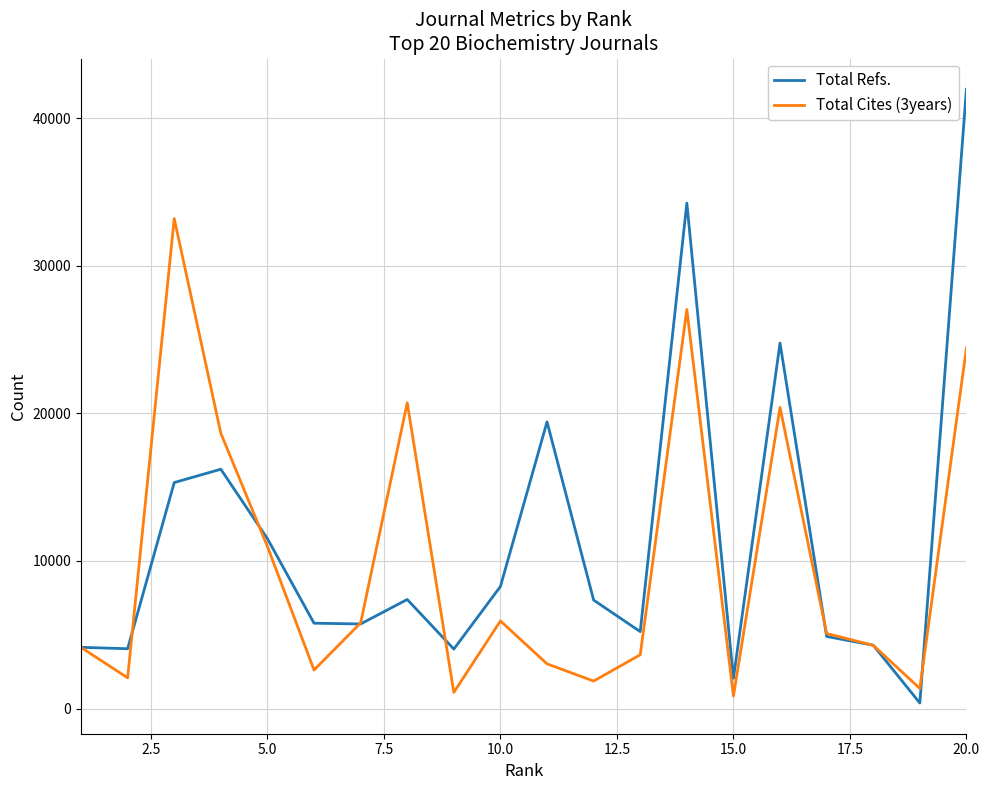

Which series has the largest range (max minus min)?

Total Refs.